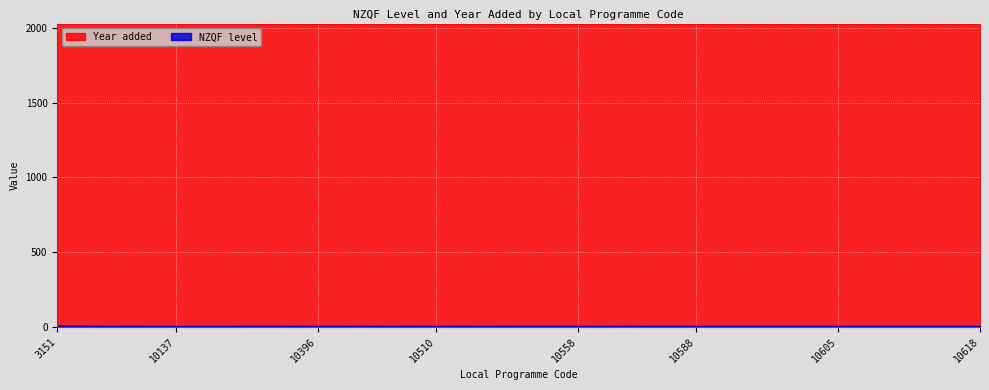

What is the lowest value of the Year added series?

2024